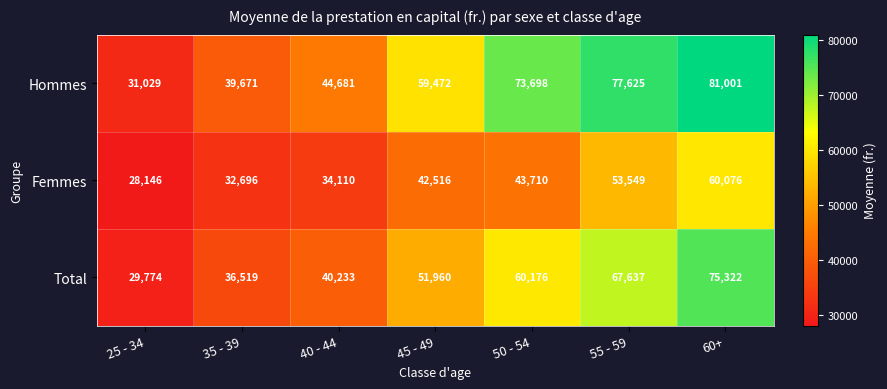

Rank the series by their average value, from lowest to highest.

Femmes, Total, Hommes